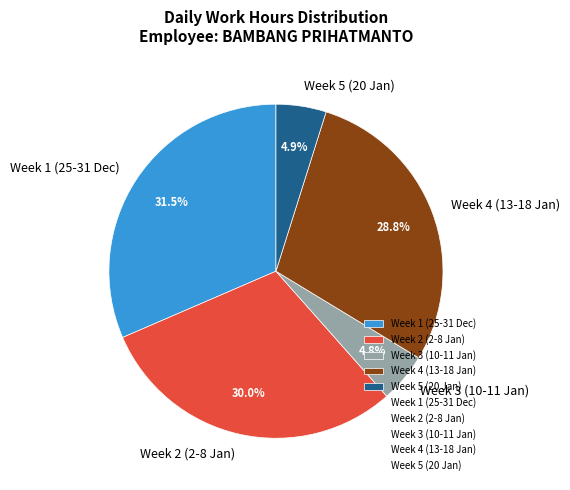

Does any single category account for the majority?

No